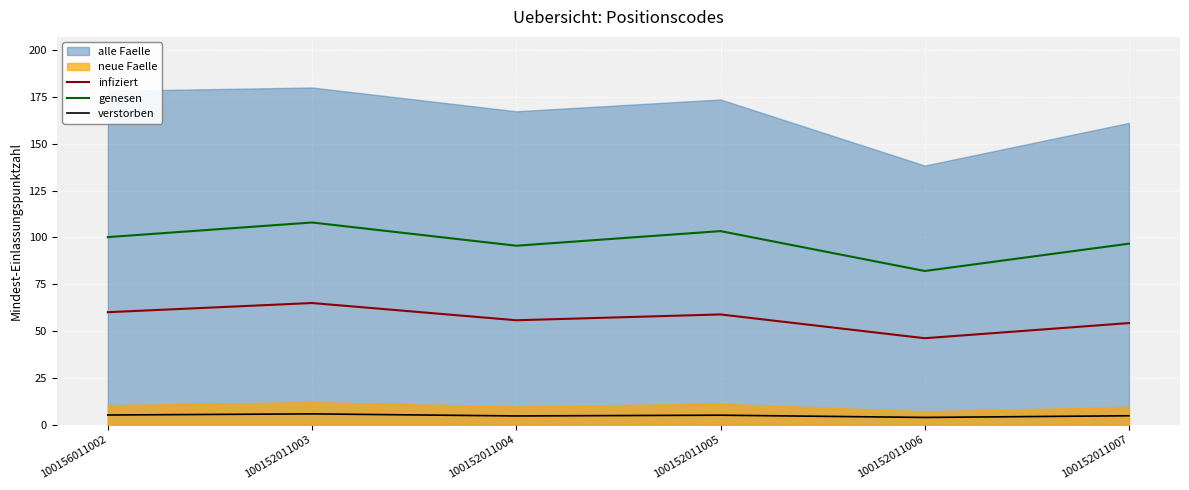

True or false: genesen and infiziert intersect in this chart.

False